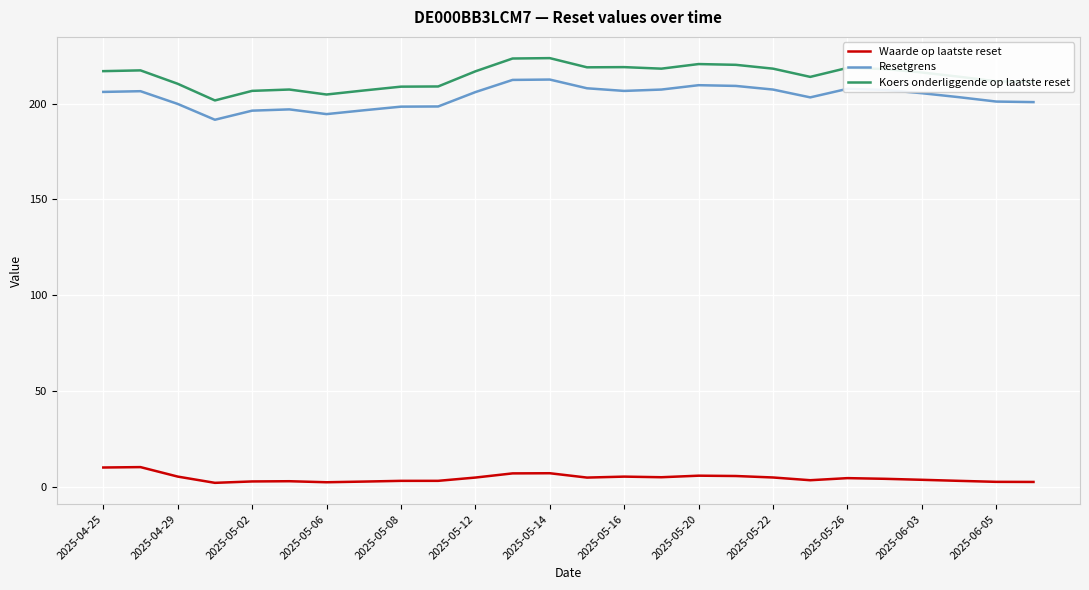

Which series has the widest spread of values?

Koers onderliggende op laatste reset